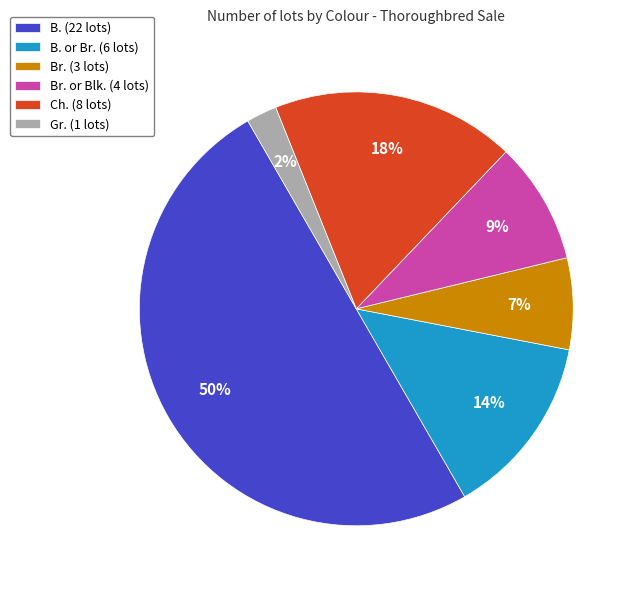

What is the ratio of the value at Br. (3 lots) to the value at Ch. (8 lots)?

0.4